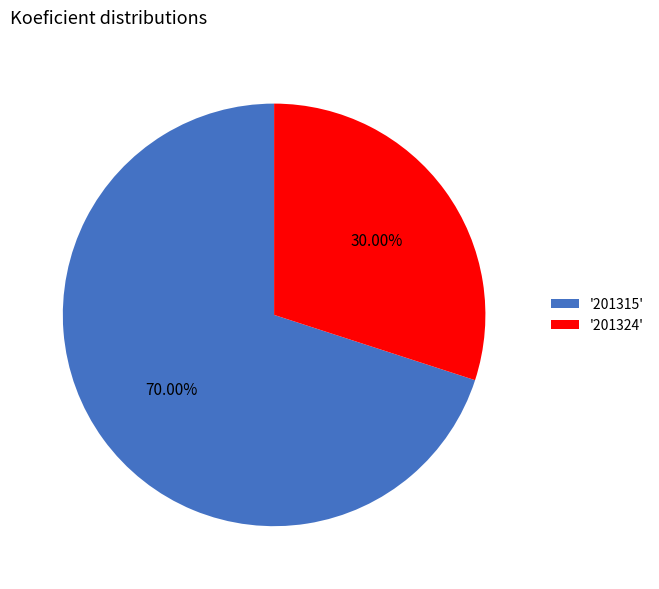

Do '201324' and '201315' together represent more than half of the pie?

Yes